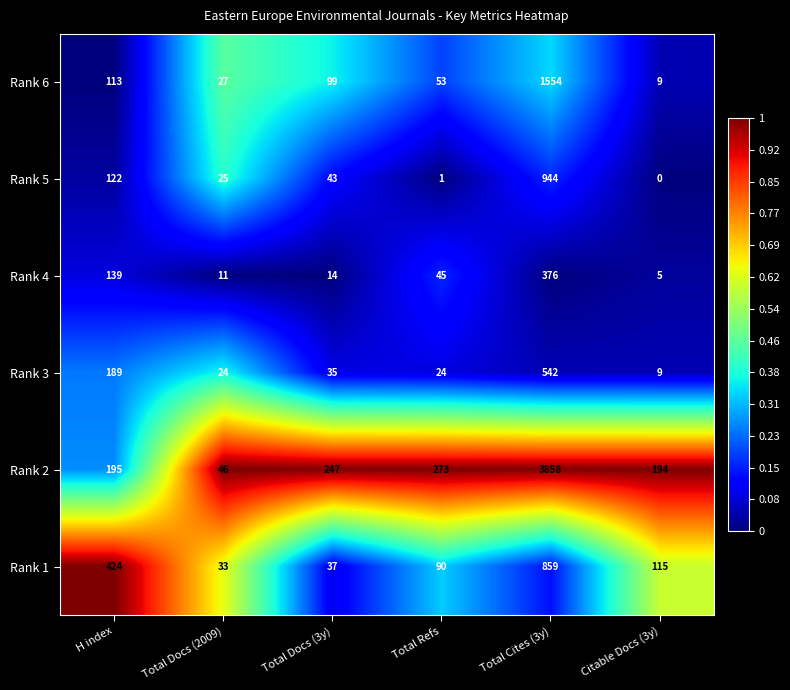

The Rank 3 series shows 336 at H index. True or false?

False